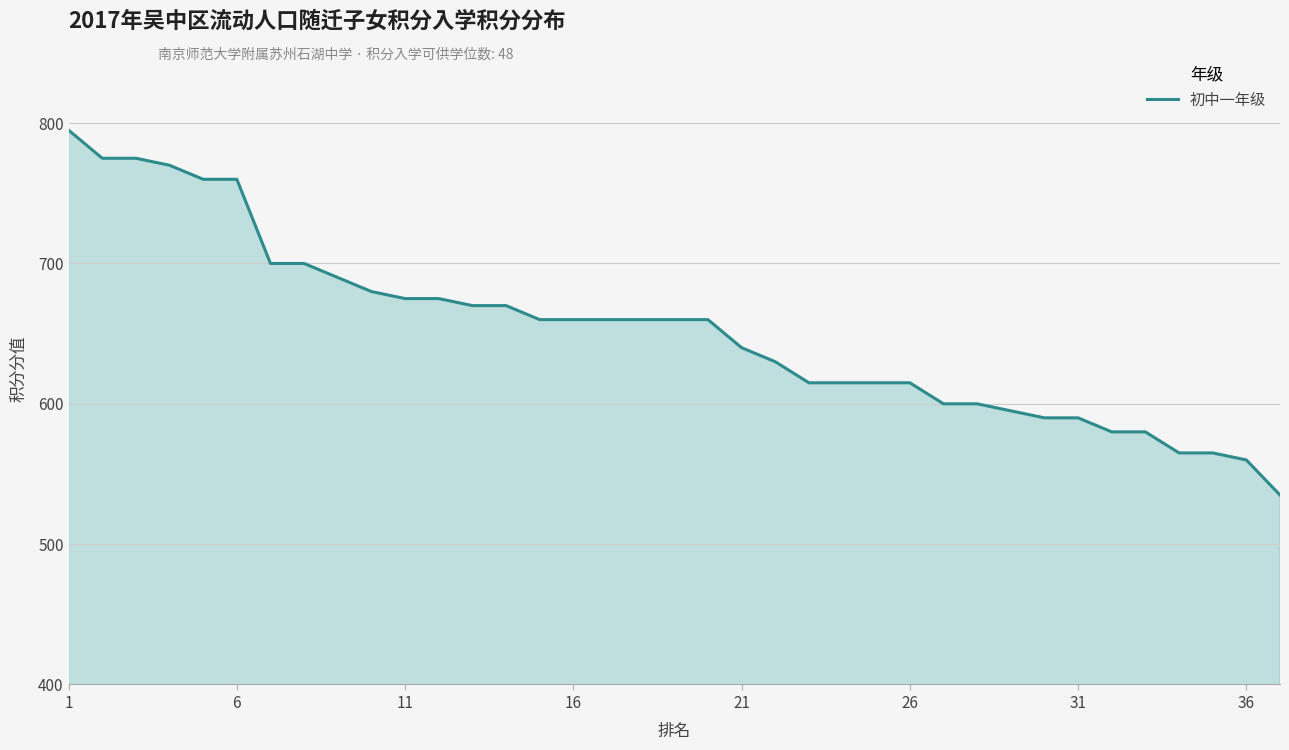

What is the difference between the maximum and minimum values?

260